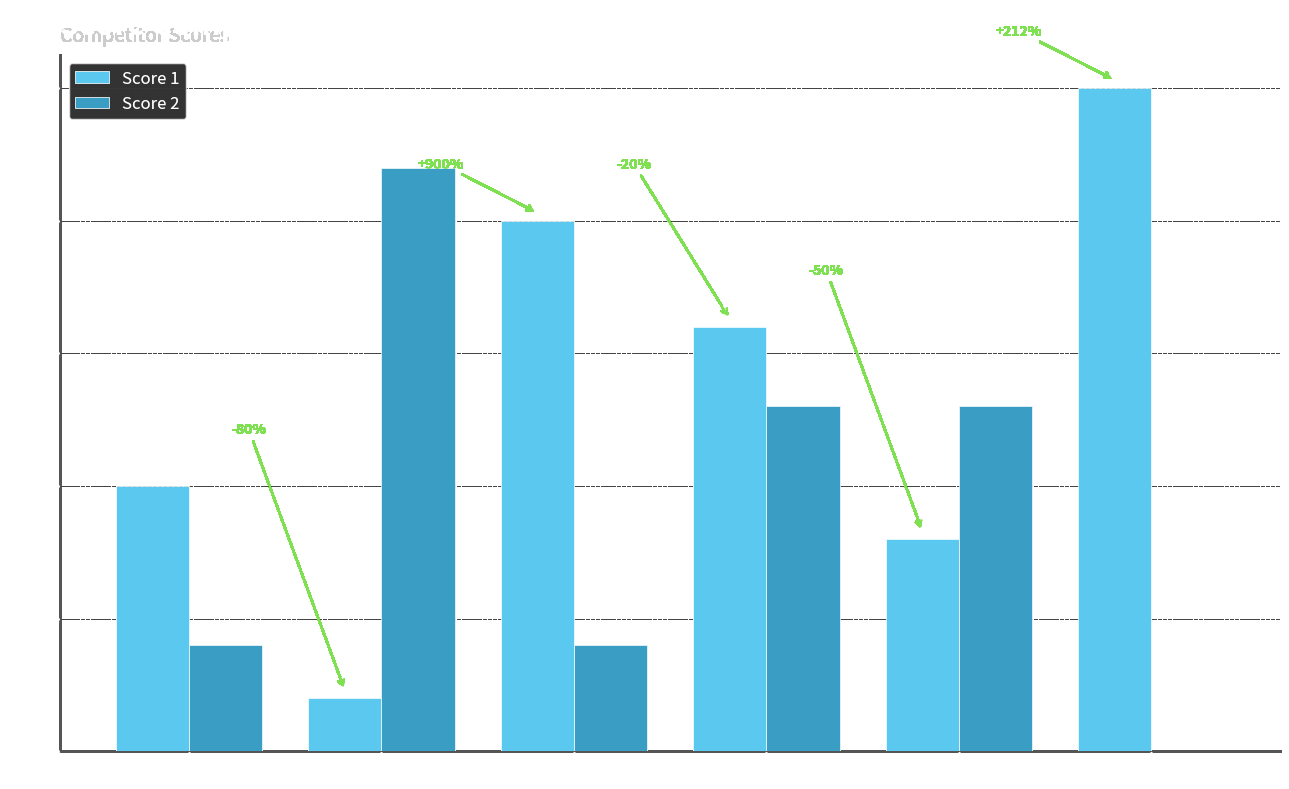

Read the Score 2 value at Board 3.

4